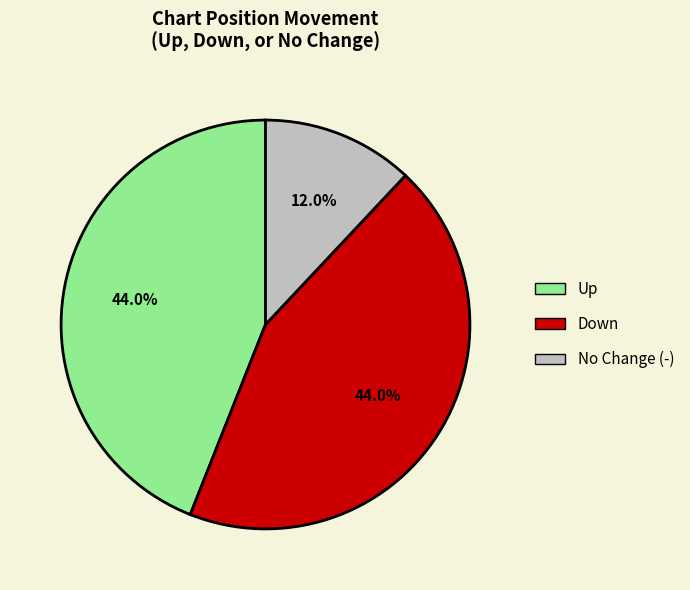

Do Down and No Change (-) together represent more than half of the pie?

Yes